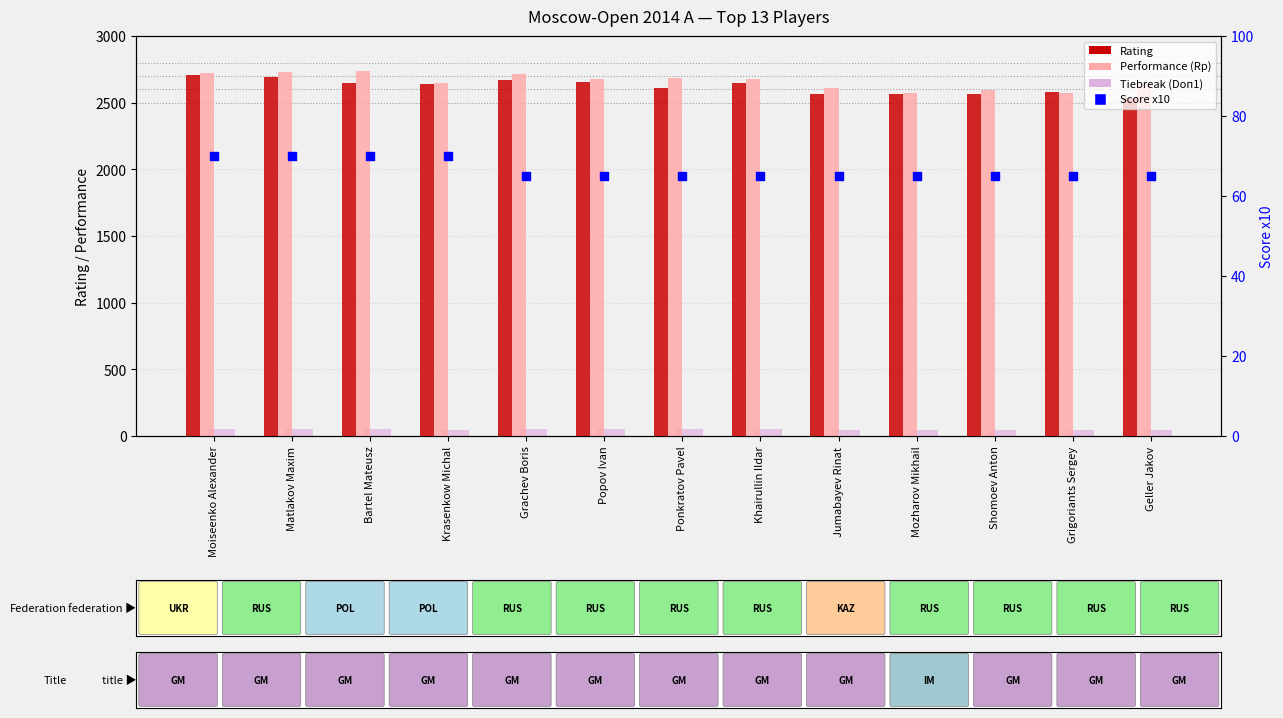

At which category is the sum across all series the highest?

Moiseenko Alexander